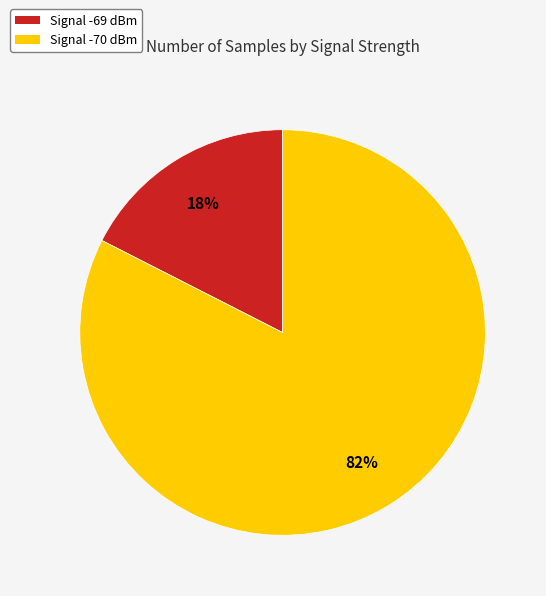

Is there a majority slice in this chart?

Yes